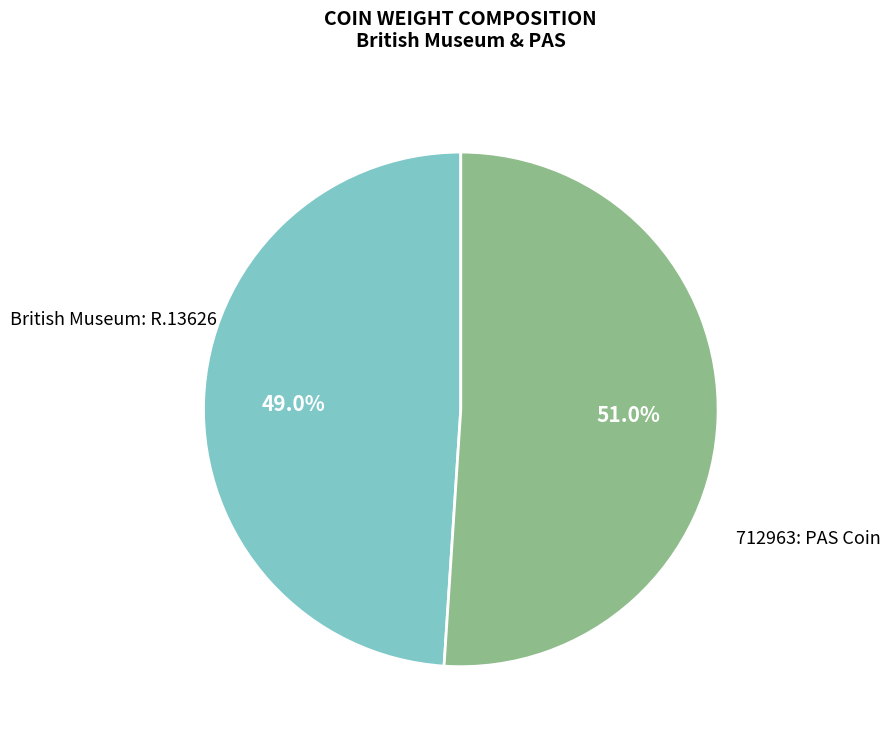

How much of the chart is everything except 712963: PAS Coin?

49.0%